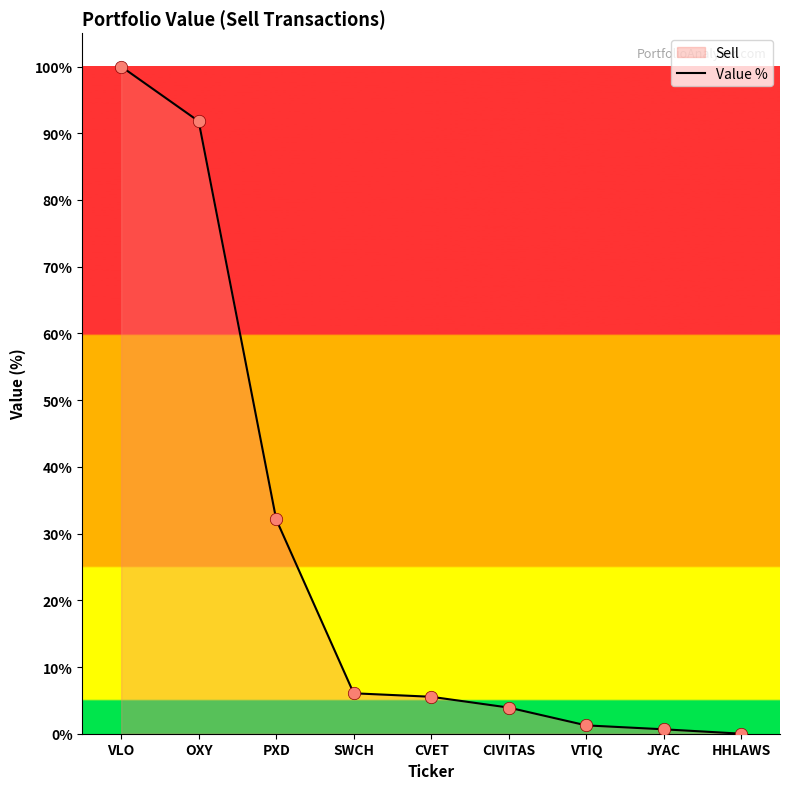

What is the change in value from VTIQ to JYAC?

-0.6